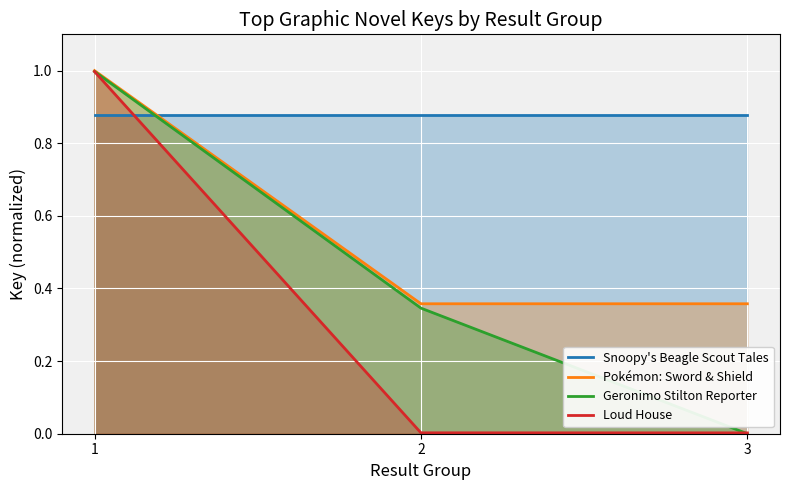

What is the value of the Pokémon: Sword & Shield point at the 2nd from the left?

0.4